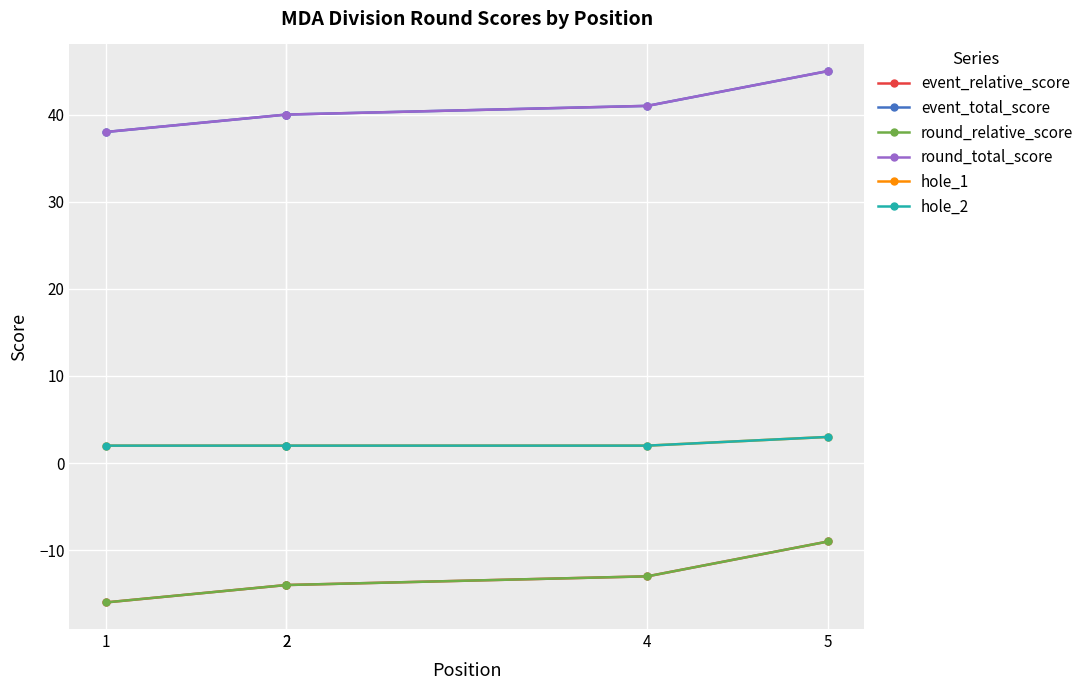

How many data points in hole_2 are above 2?

1